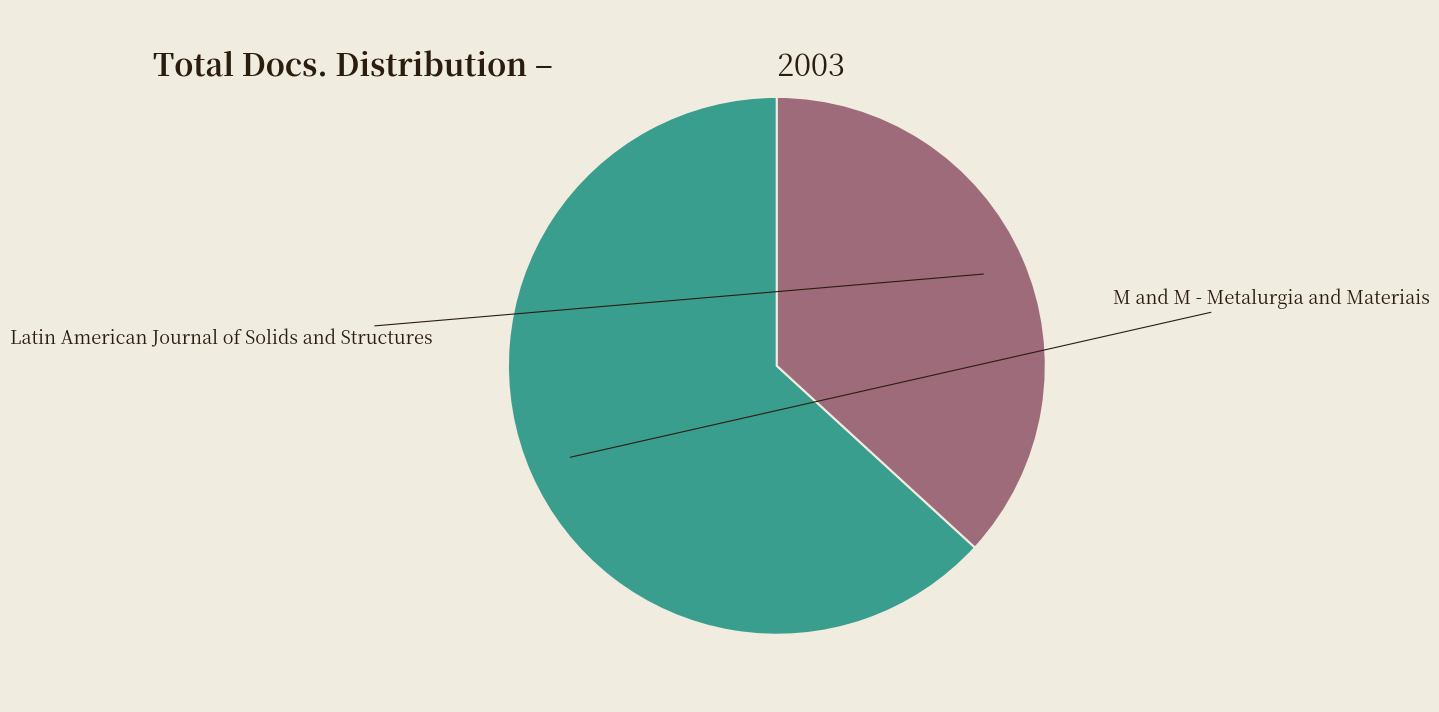

Does Latin American Journal of Solids and Structures account for over 50% of the chart?

No